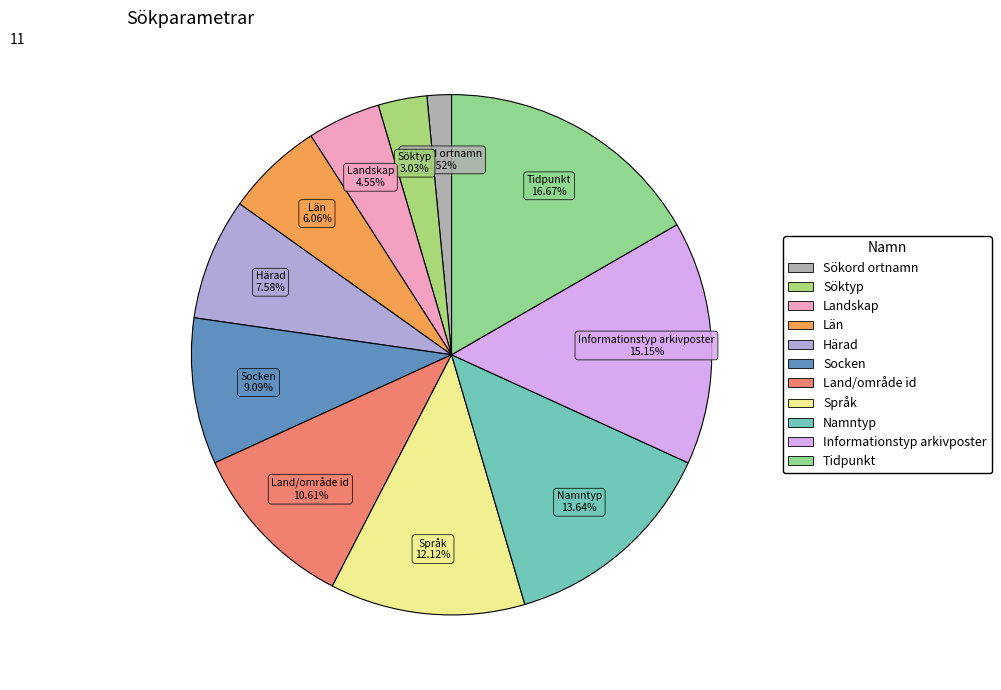

Is there a majority slice in this chart?

No